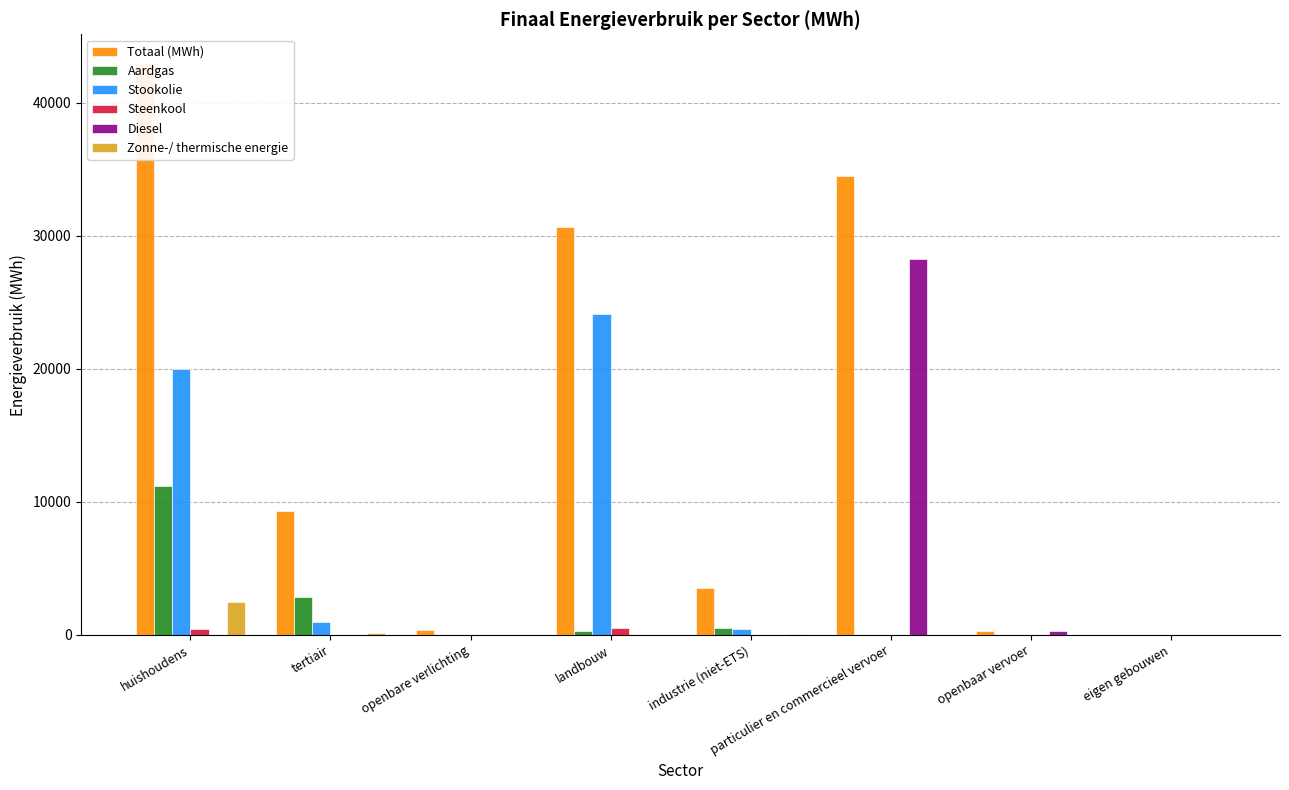

Which series has the largest total across all categories?

Totaal (MWh)